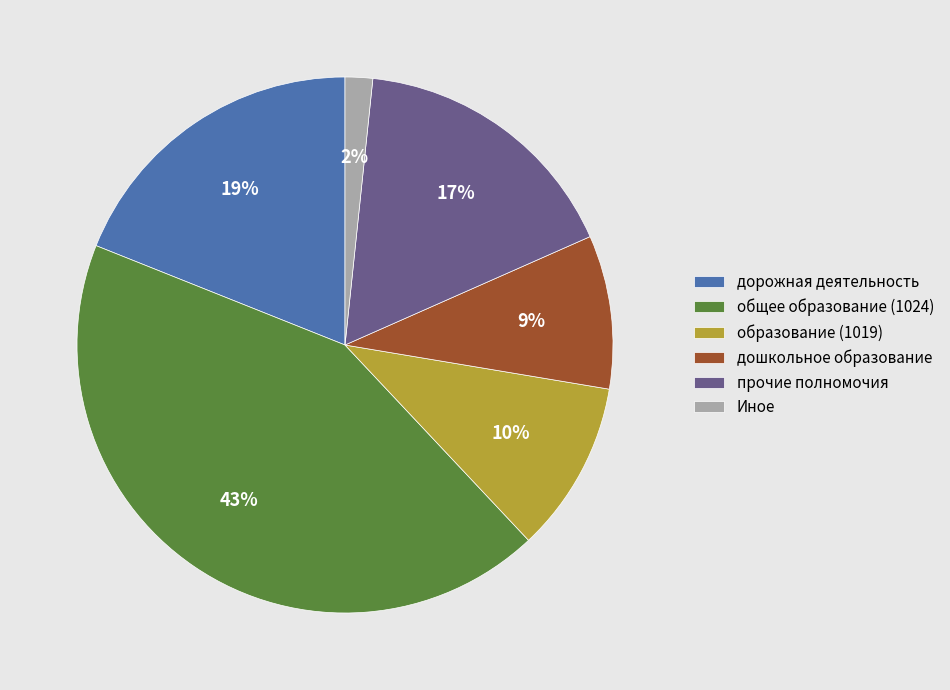

To the nearest percent, what portion does дорожная деятельность represent?

19%